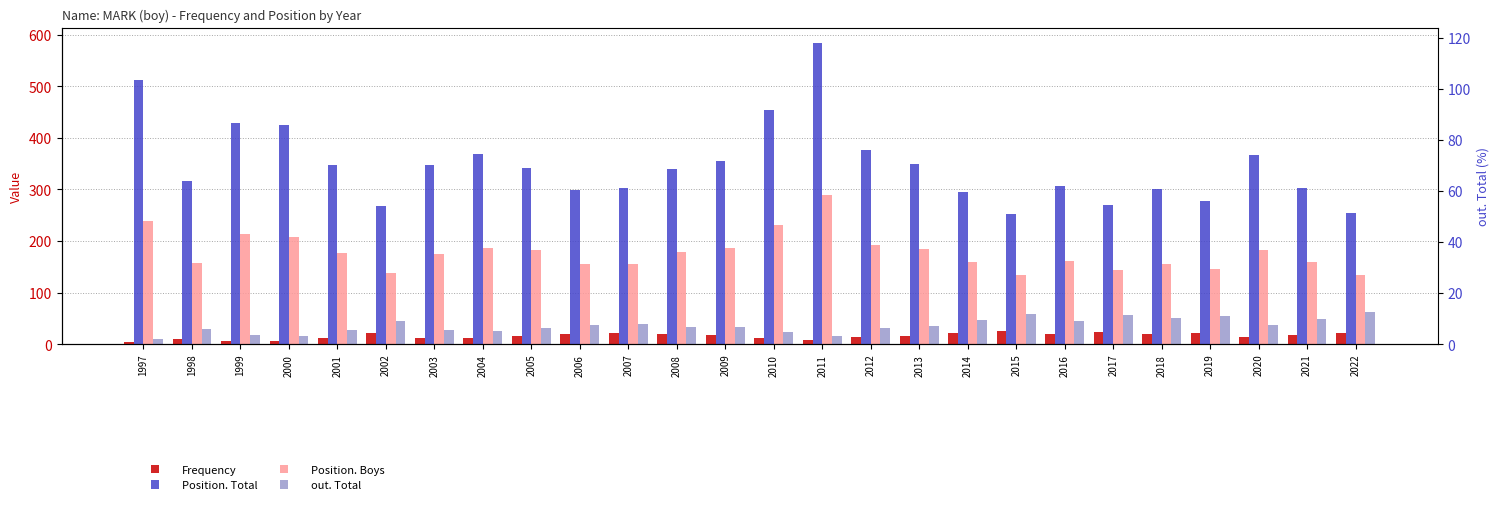

At which category is the sum across all series the highest?

2011